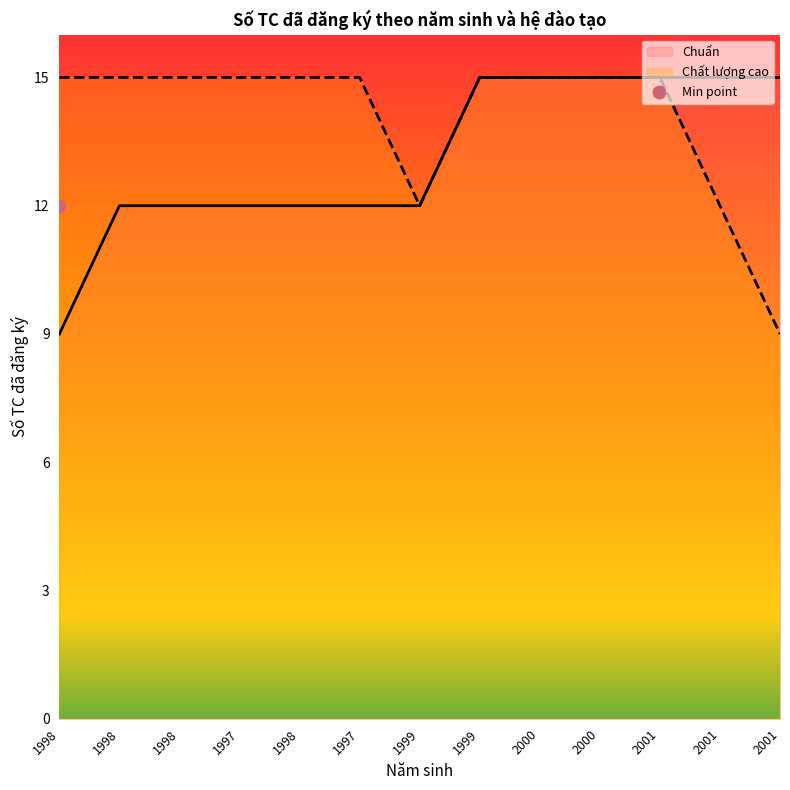

What is the total value across all series at 2001?

30